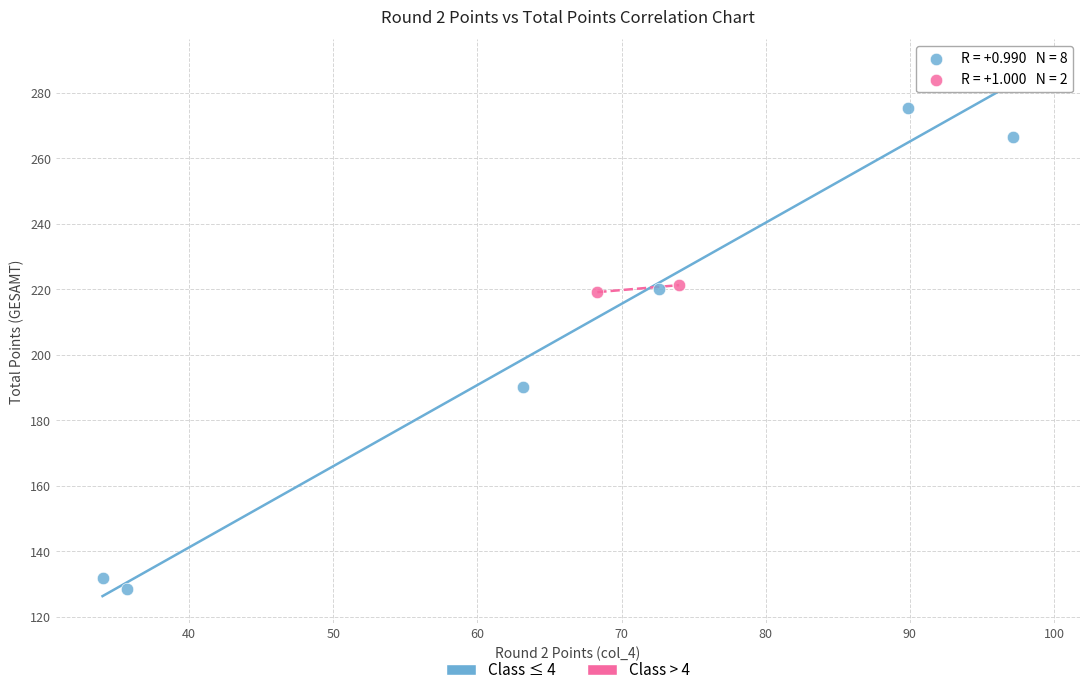

Which series reaches the minimum Y coordinate?

Class ≤ 4